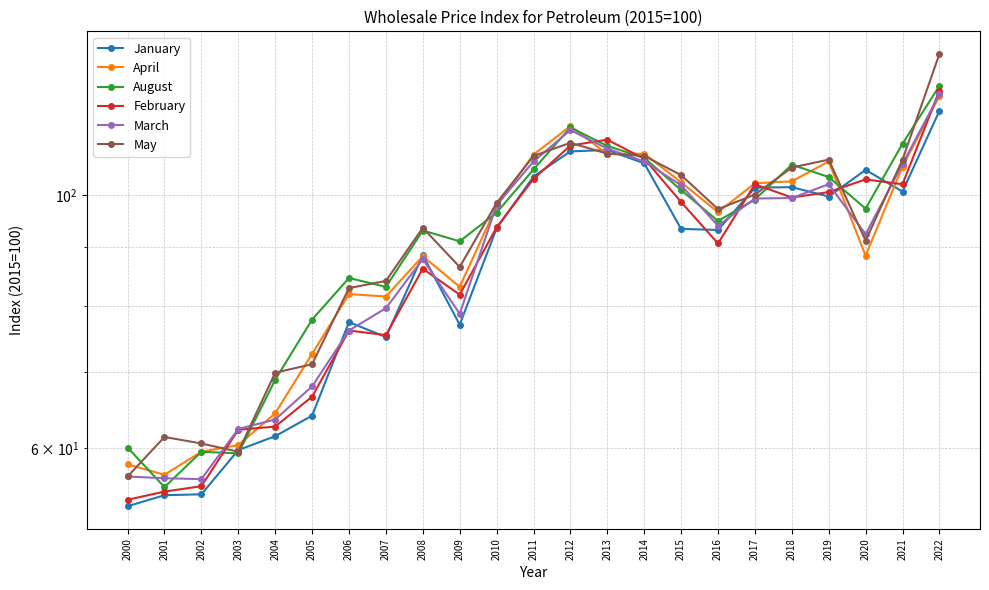

How many series are shown in this chart?

6